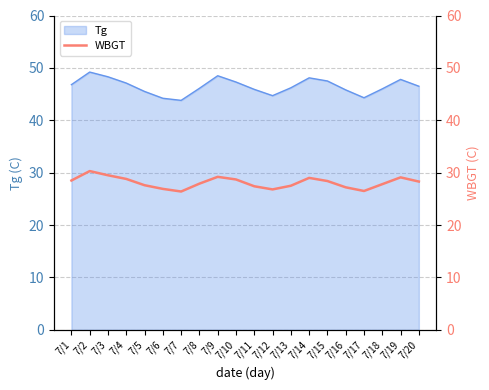

What is the minimum value for Tg?

43.8